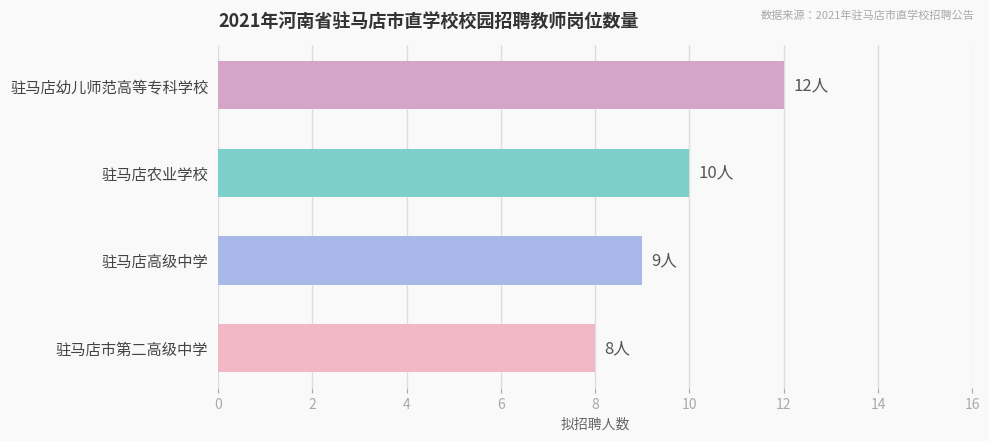

What is the label of the 3rd bar from the top?

驻马店高级中学